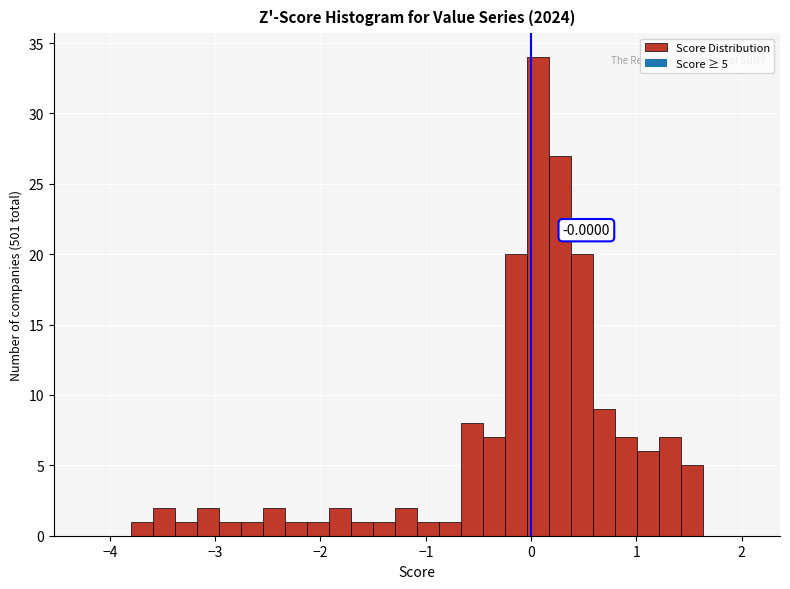

Around what value on the x-axis is the tallest bar? Give the approximate position of its centre, as read against the axis.

0.1